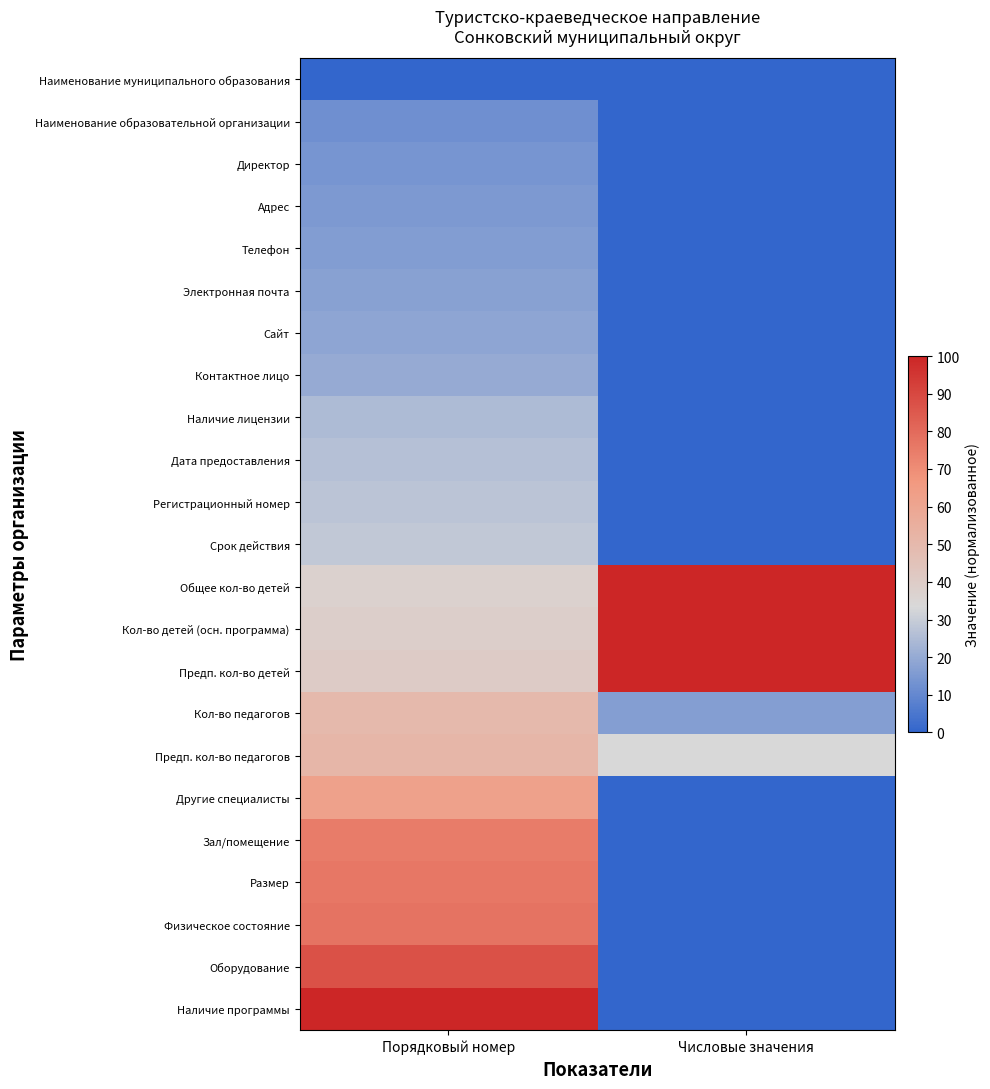

Reading left to right, transcribe all the data shown in this chart.

Наименование муниципального образования: Порядковый номер=0.0	Числовые значения=0.0
Наименование образовательной организации: Порядковый номер=12.5	Числовые значения=0.0
Директор: Порядковый номер=13.7	Числовые значения=0.0
Адрес: Порядковый номер=15.0	Числовые значения=0.0
Телефон: Порядковый номер=16.2	Числовые значения=0.0
Электронная почта: Порядковый номер=17.5	Числовые значения=0.0
Сайт: Порядковый номер=18.7	Числовые значения=0.0
Контактное лицо: Порядковый номер=20.0	Числовые значения=0.0
Наличие лицензии: Порядковый номер=25.0	Числовые значения=0.0
Дата предоставления: Порядковый номер=26.2	Числовые значения=0.0
Регистрационный номер: Порядковый номер=27.5	Числовые значения=0.0
Срок действия: Порядковый номер=28.7	Числовые значения=0.0
Общее кол-во детей: Порядковый номер=37.5	Числовые значения=100.0
Кол-во детей (осн. программа): Порядковый номер=38.7	Числовые значения=100.0
Предп. кол-во детей: Порядковый номер=40.0	Числовые значения=100.0
Кол-во педагогов: Порядковый номер=50.0	Числовые значения=16.7
Предп. кол-во педагогов: Порядковый номер=51.2	Числовые значения=33.3
Другие специалисты: Порядковый номер=62.5	Числовые значения=0.0
Зал/помещение: Порядковый номер=75.0	Числовые значения=0.0
Размер: Порядковый номер=76.2	Числовые значения=0.0
Физическое состояние: Порядковый номер=77.5	Числовые значения=0.0
Оборудование: Порядковый номер=87.5	Числовые значения=0.0
Наличие программы: Порядковый номер=100.0	Числовые значения=0.0